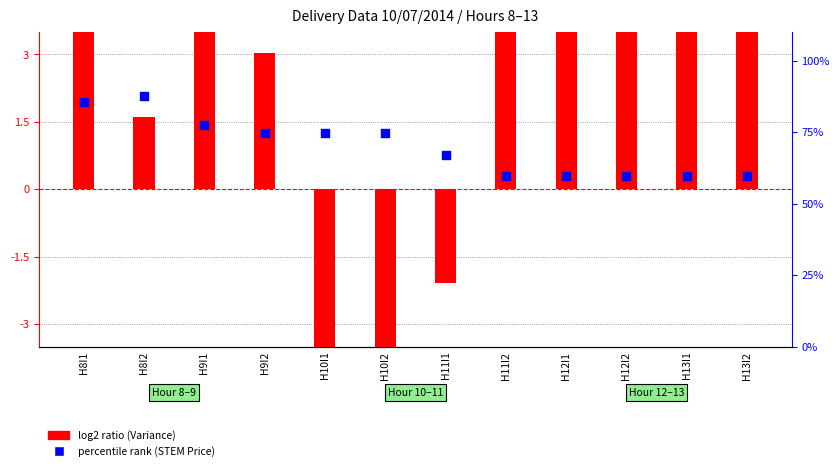

At which category is the sum across all series the highest?

H8I1